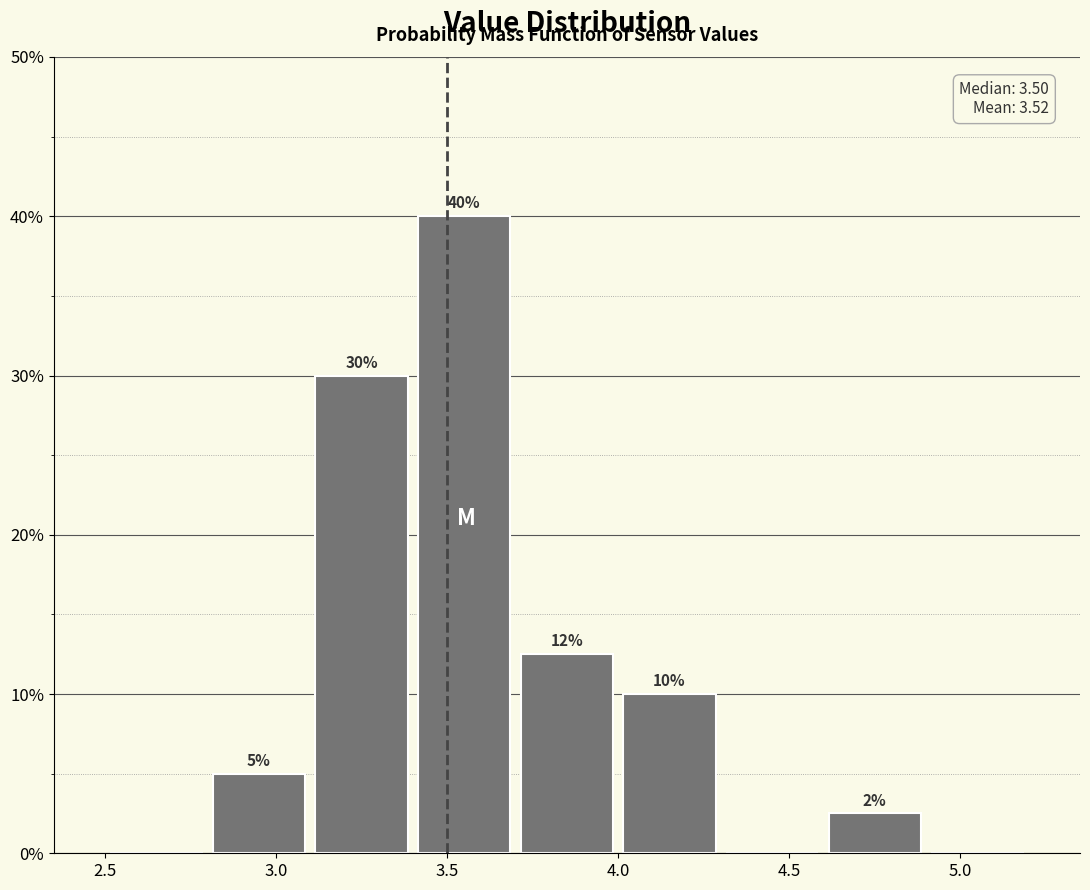

Which range on the x-axis has the tallest bar?

3.4 to 3.7